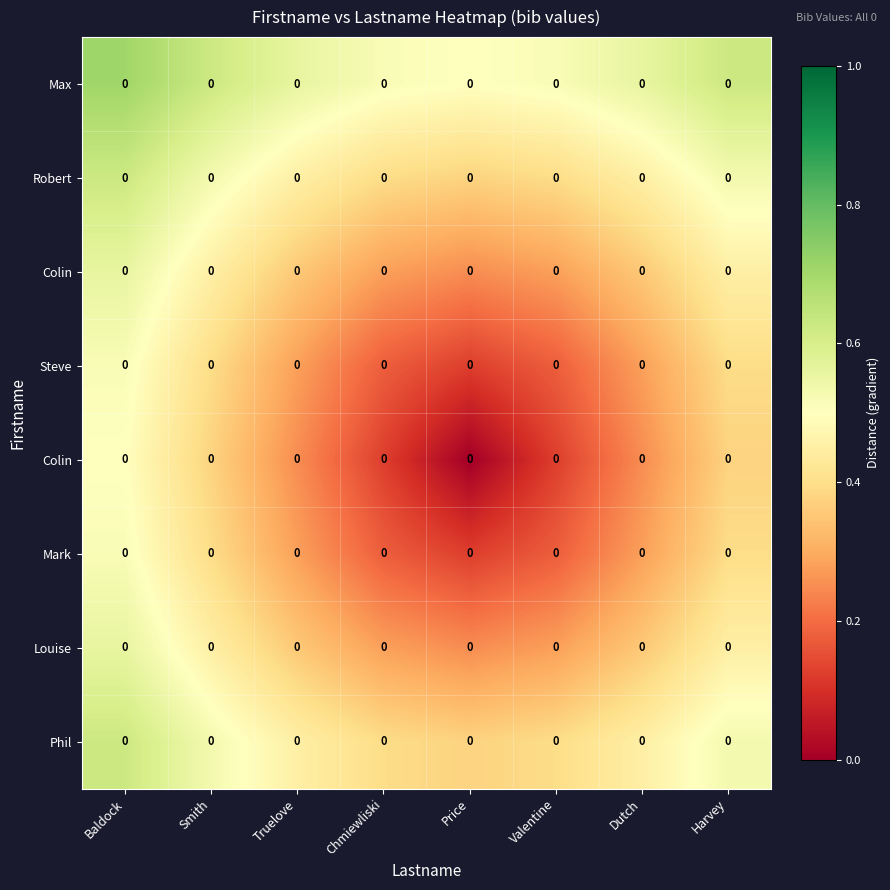

Which has a higher value, Price or Chmiewliski?

Chmiewliski